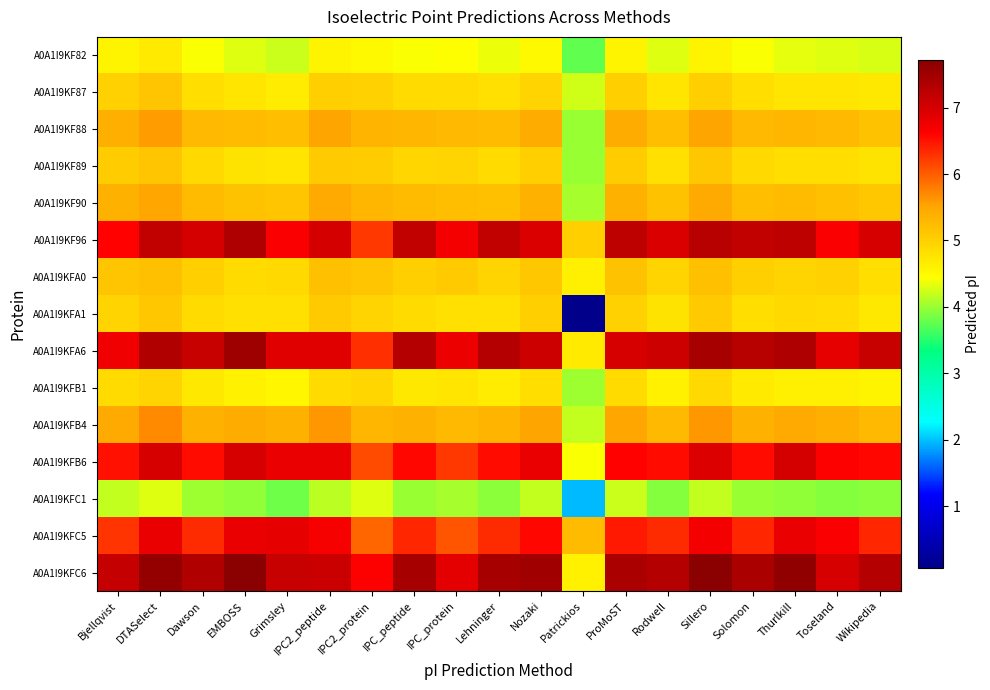

Between Sillero and Grimsley, which is larger?

Sillero